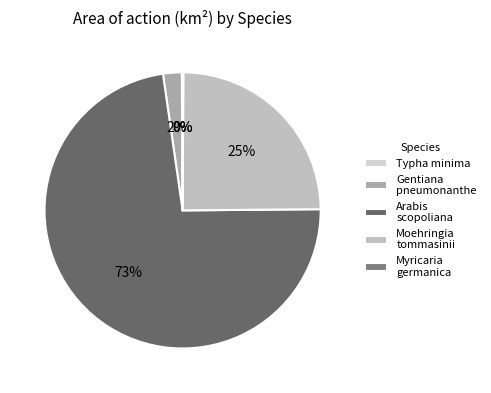

How many segments does this pie chart have?

5